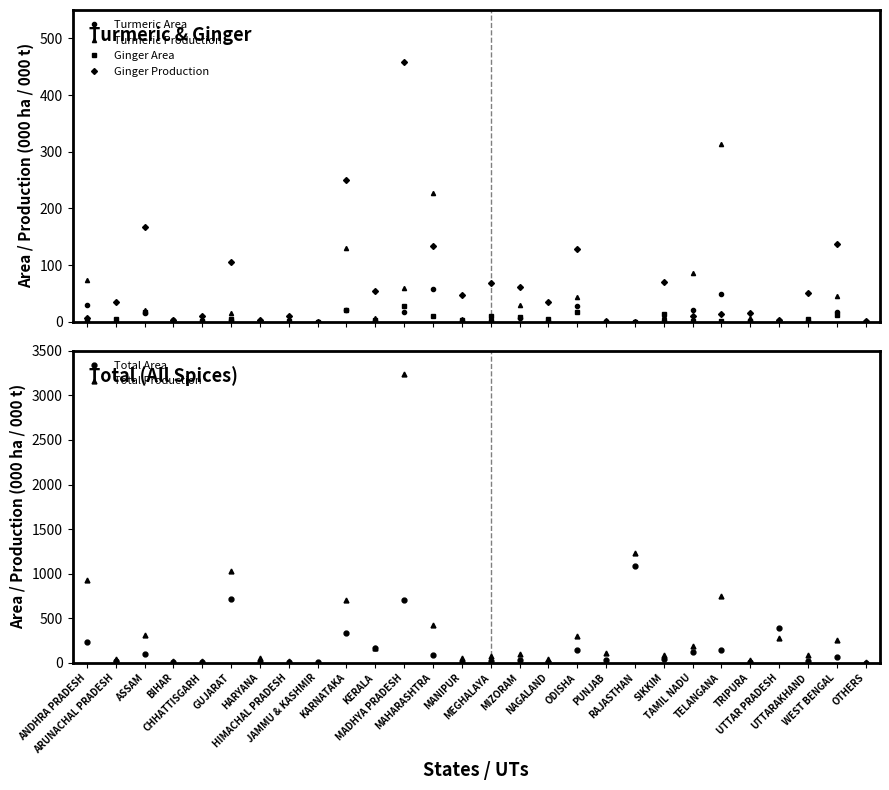

True or false: Ginger Area has a value of 0.4 at BIHAR.

True